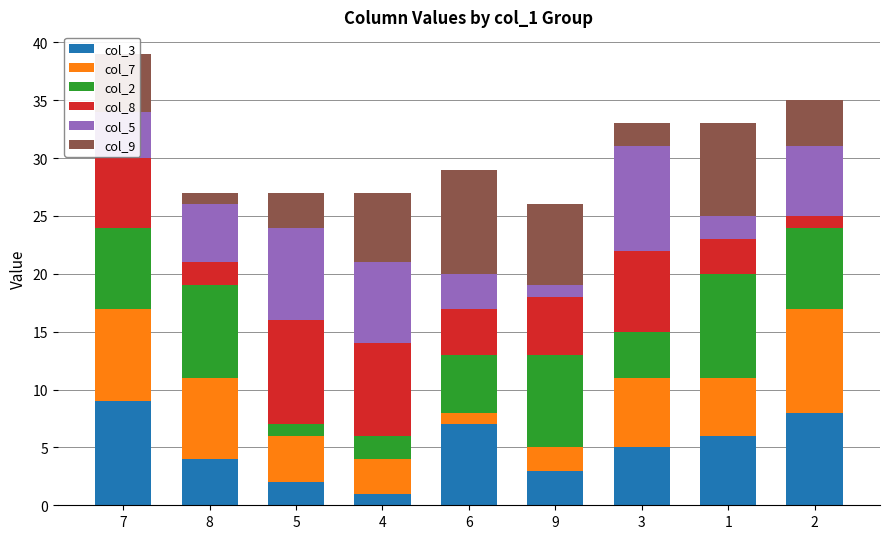

Count the number of data series in this chart.

6